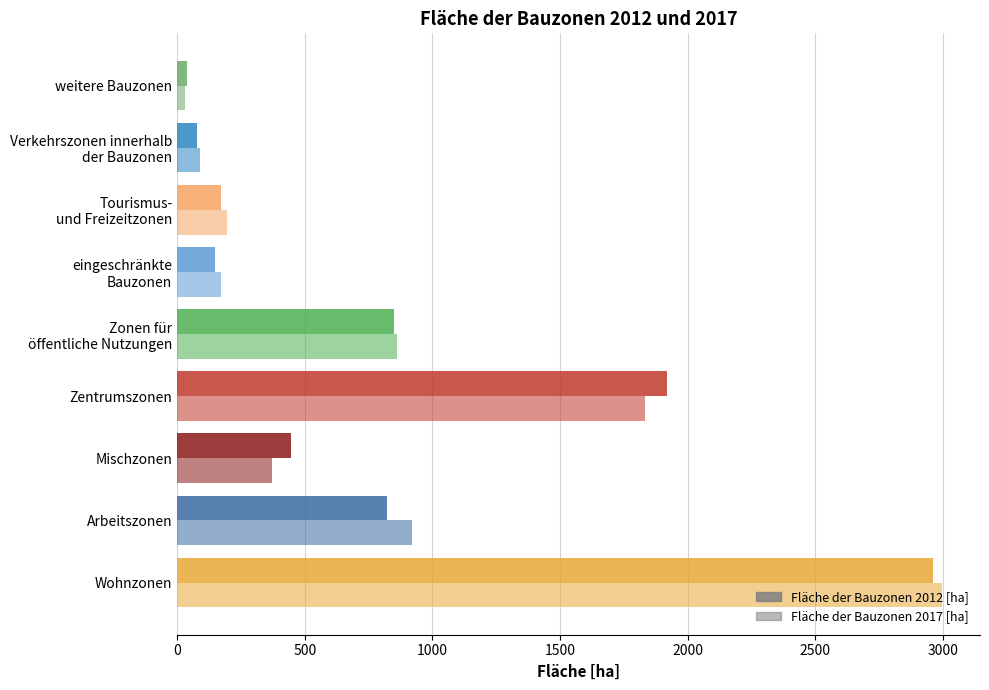

How many distinct data groups are displayed?

2